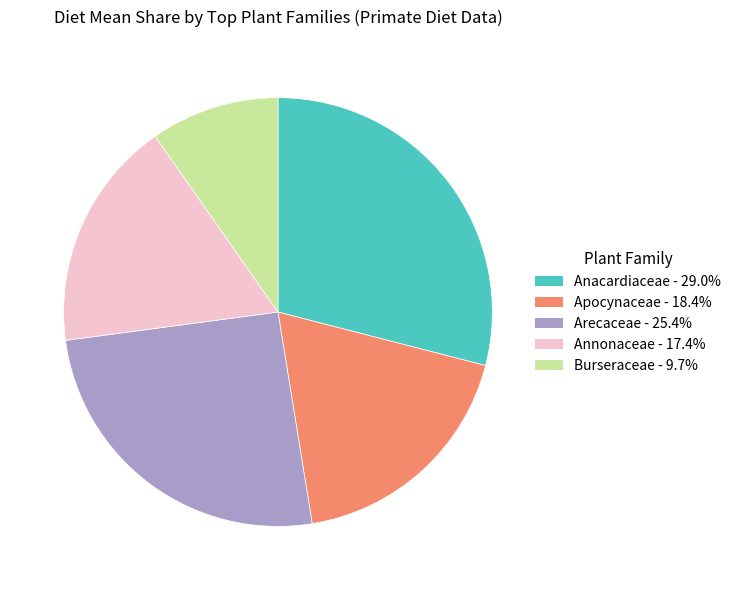

What is the largest slice in the pie chart?

Anacardiaceae